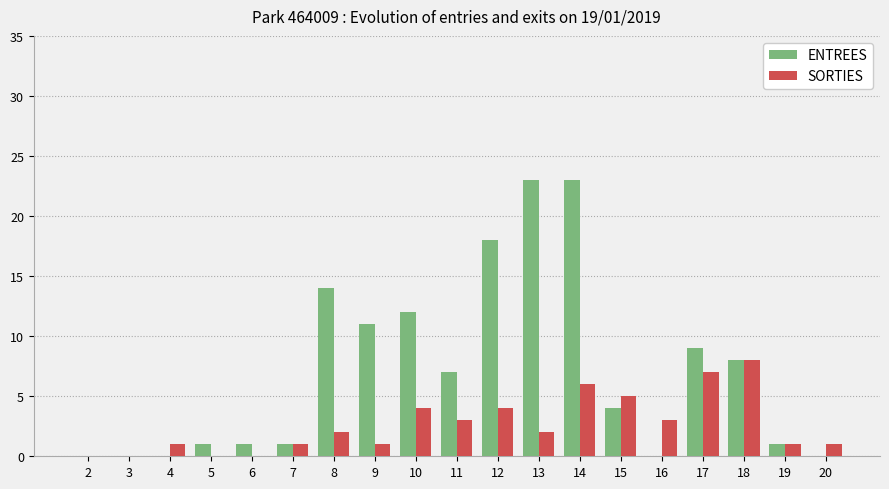

Reading left to right, what are all the values shown in this chart?

ENTREES: 0	0	0	1	1	1	14	11	12	7	18	23	23	4	0	9	8	1	0
SORTIES: 0	0	1	0	0	1	2	1	4	3	4	2	6	5	3	7	8	1	1